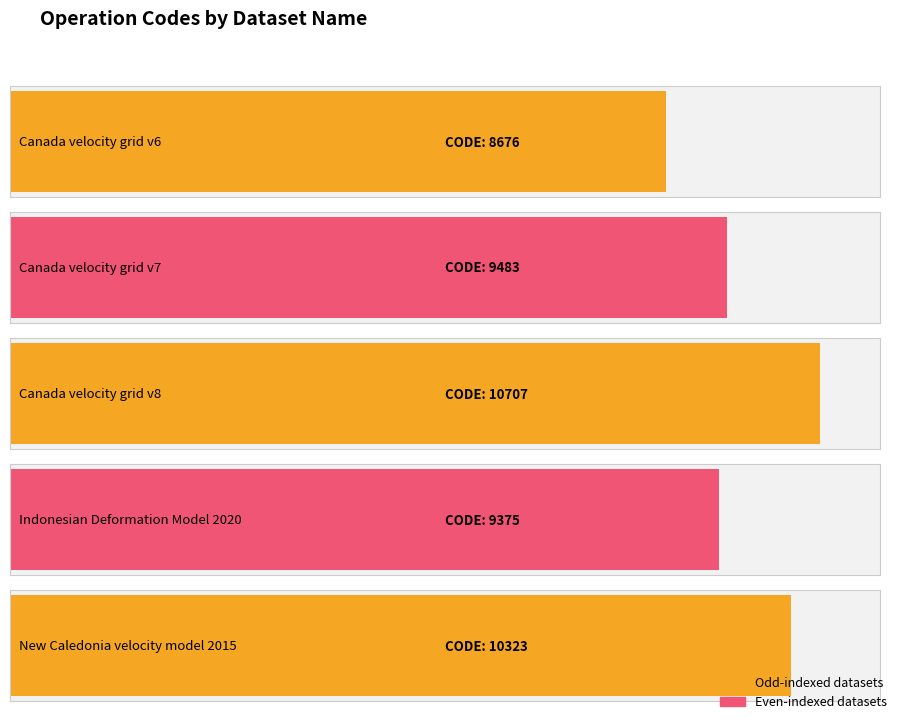

What is the ratio of the value at Canada velocity grid v8 to the value at New Caledonia velocity model 2015?

1.0